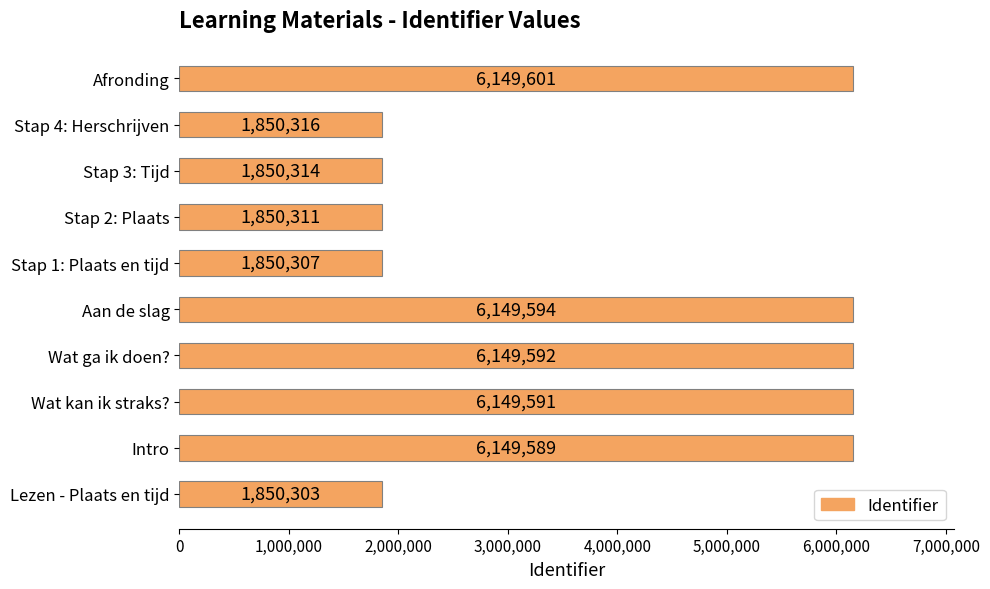

What is the difference between the maximum and minimum values?

4299298